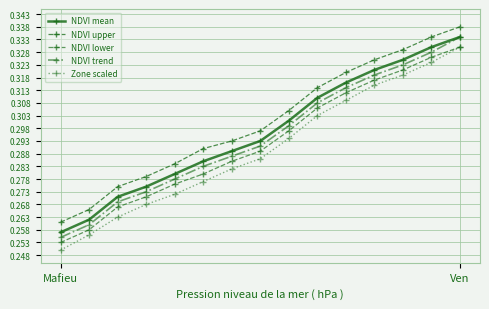

At which category does the chart reach its peak across all series?

Ven